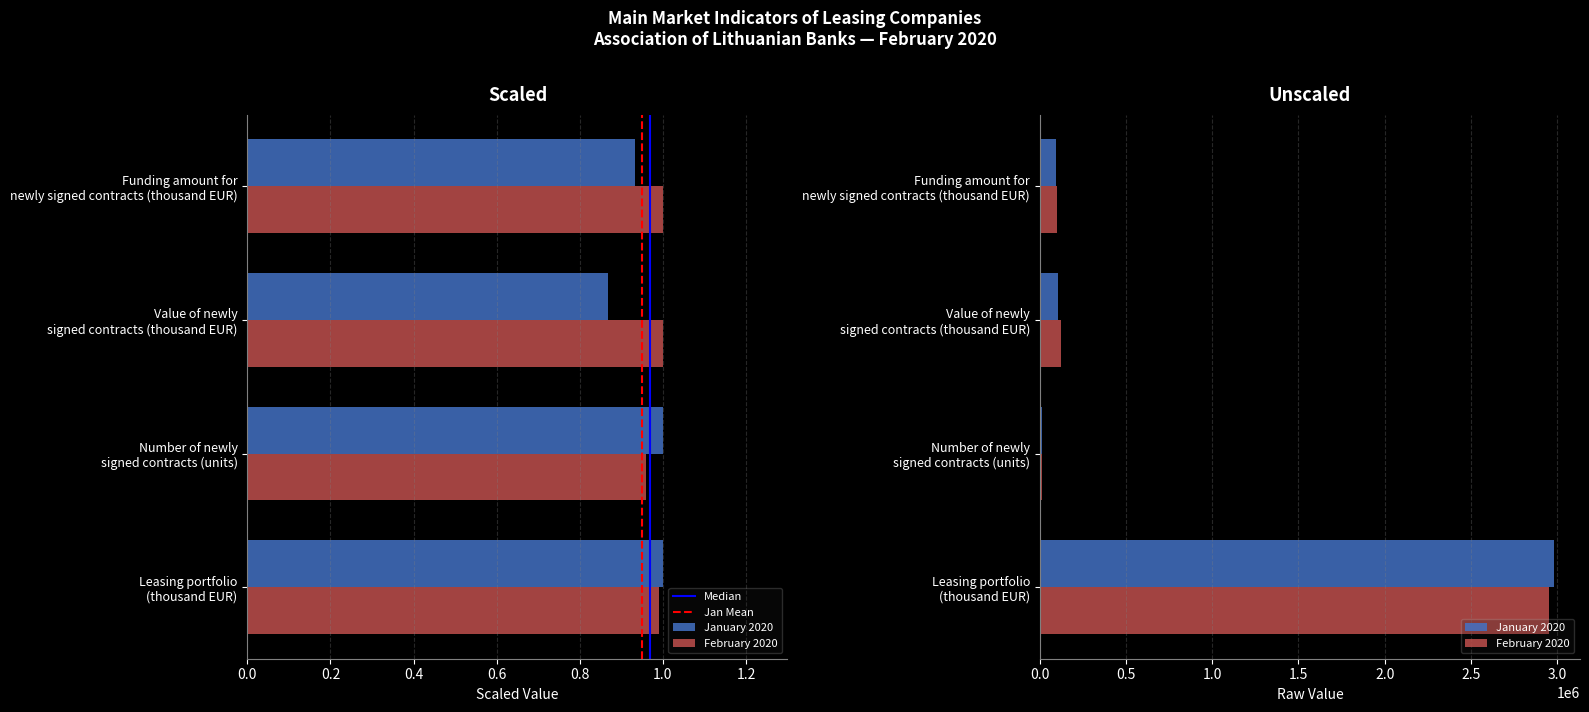

The value of January 2020 at Value of newly
signed contracts (thousand EUR) is 141439.8. True or false?

False